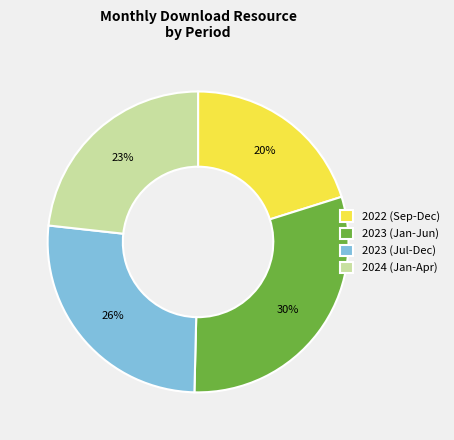

To the nearest percent, what portion does 2024 (Jan-Apr) represent?

23%